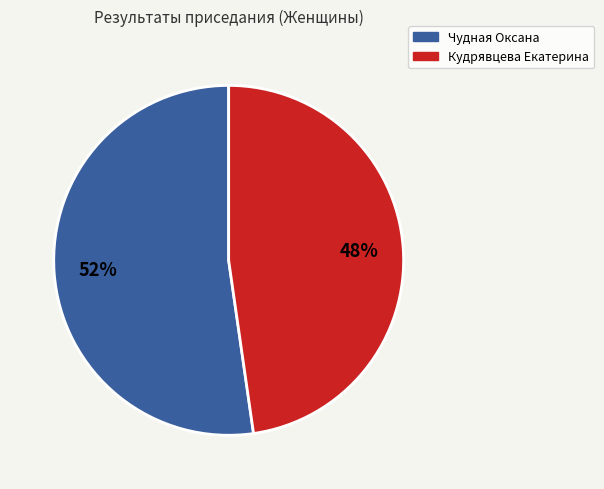

Approximately how many times larger is the value at Кудрявцева Екатерина compared to Чудная Оксана?

0.9